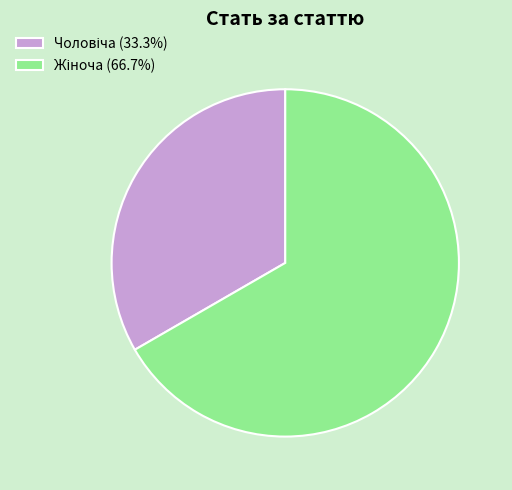

Is there any slice that represents more than half of the pie?

Yes